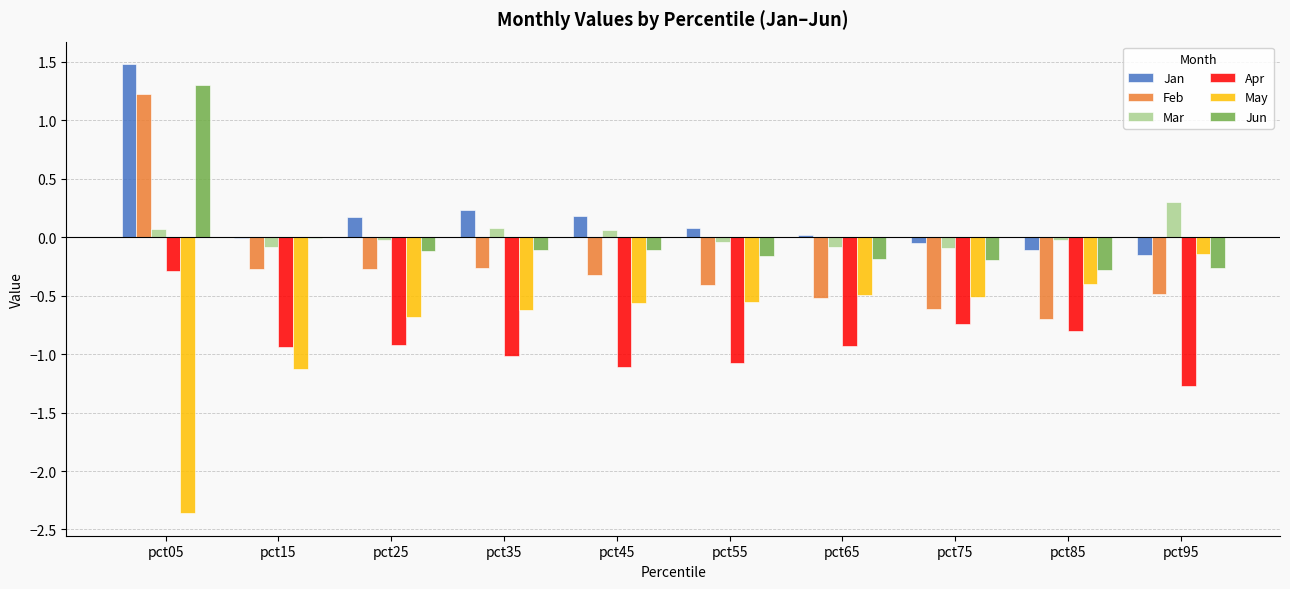

What is the average value of the Feb series?

-0.3